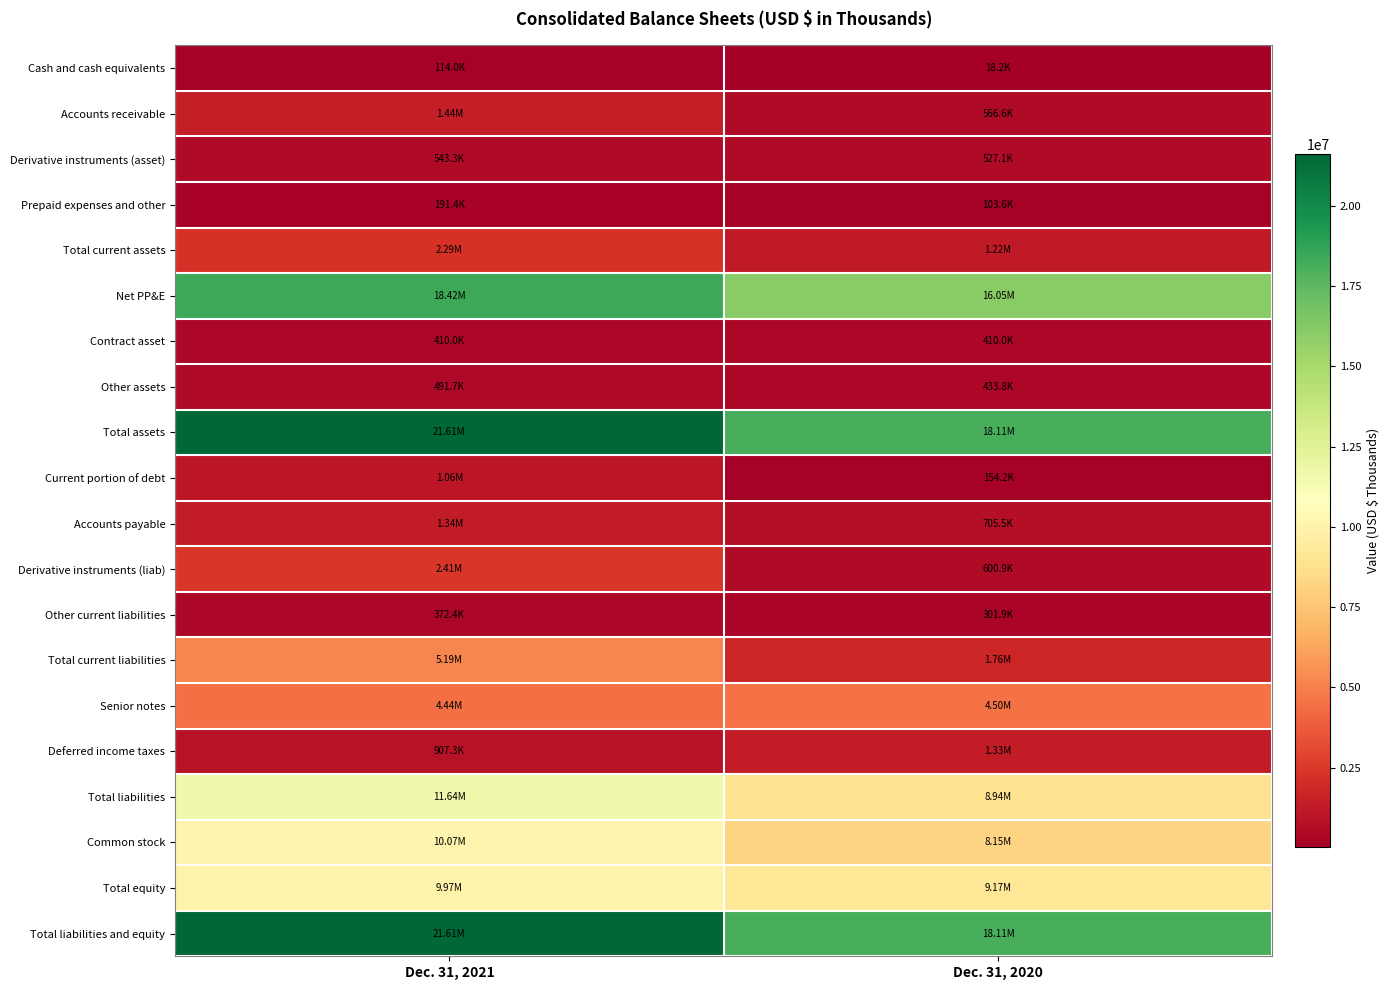

Between Dec. 31, 2020 and Dec. 31, 2021, which is larger?

Dec. 31, 2021